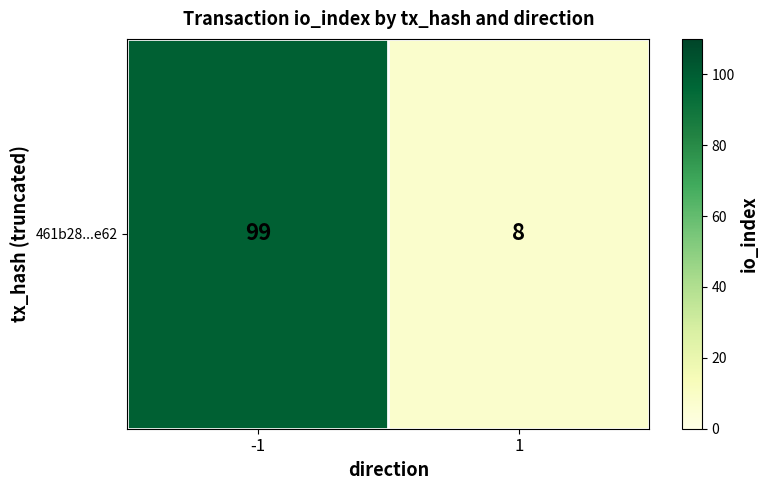

The value at 1 is 8. True or false?

True